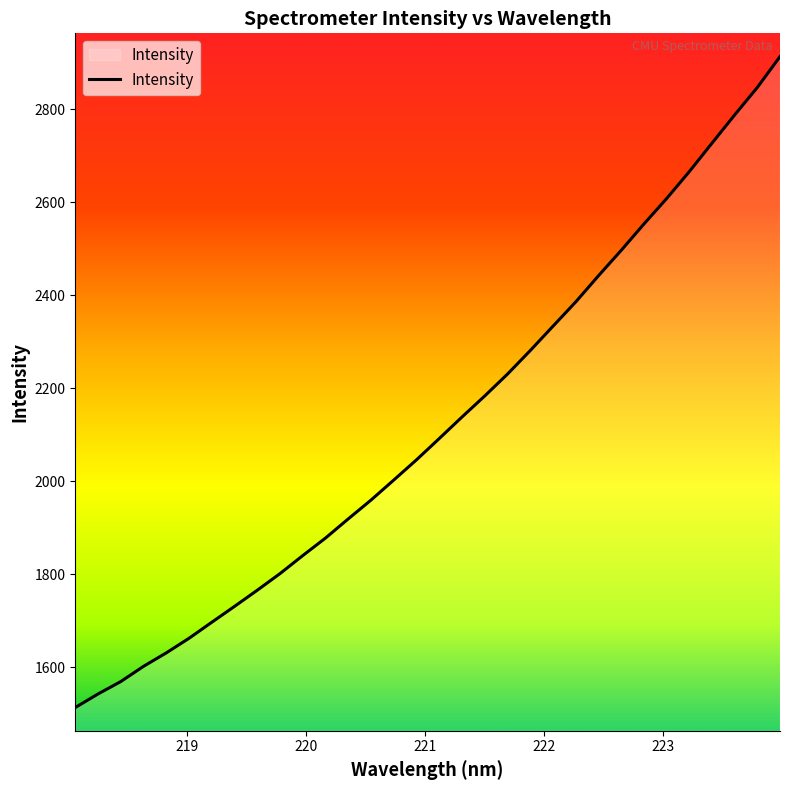

What is the greatest value displayed?

2913.3